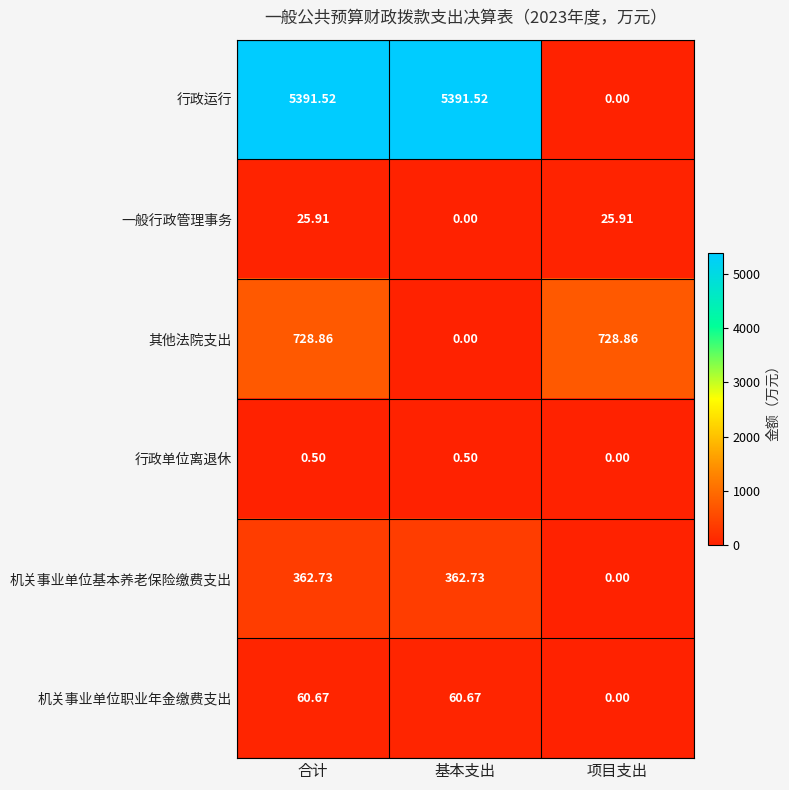

Which series has the largest total across all categories?

行政运行